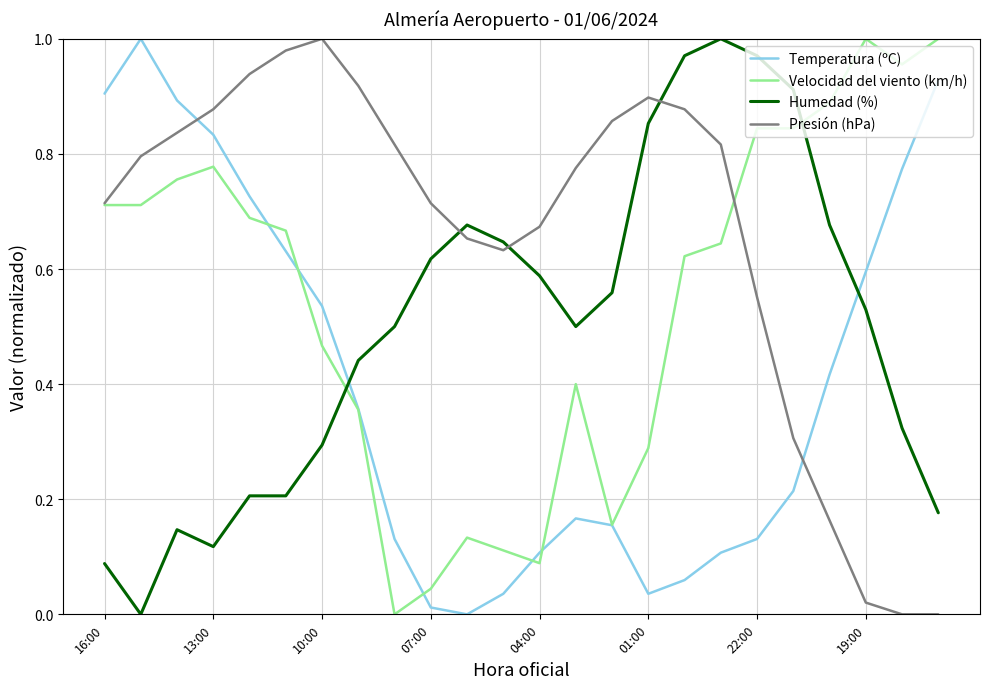

Which series has the largest total across all categories?

Presión (hPa)